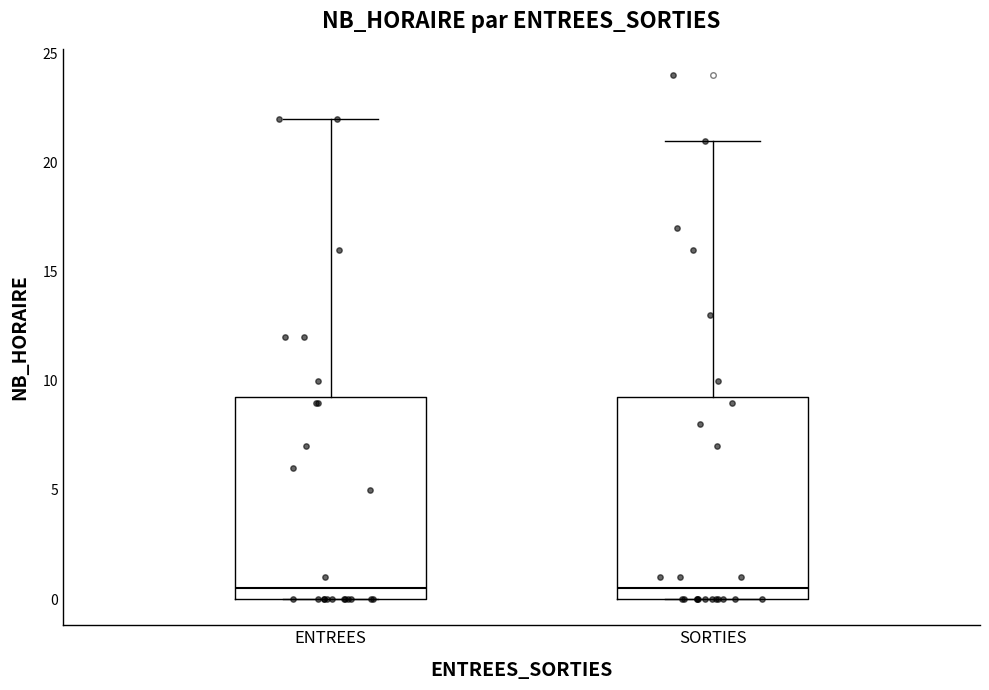

Reading left to right, transcribe this box plot: for each box, give where its median line is, the range the box spans, and where its two whiskers end, as read against the y-axis. The values are not printed on the chart, so give them approximately, as read against the axis.

ENTREES: median 0.5, box 0.0 to 9.5, whiskers 0.0 to 22.0
SORTIES: median 0.5, box 0.0 to 9.5, whiskers 0.0 to 21.0